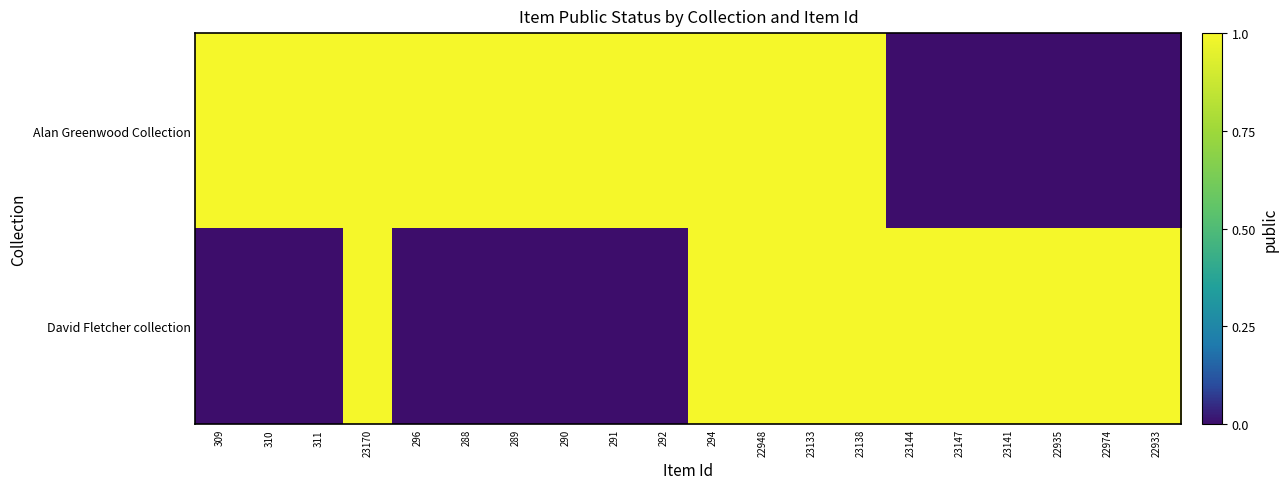

Which series changed the most between 288 and 290?

Alan Greenwood Collection